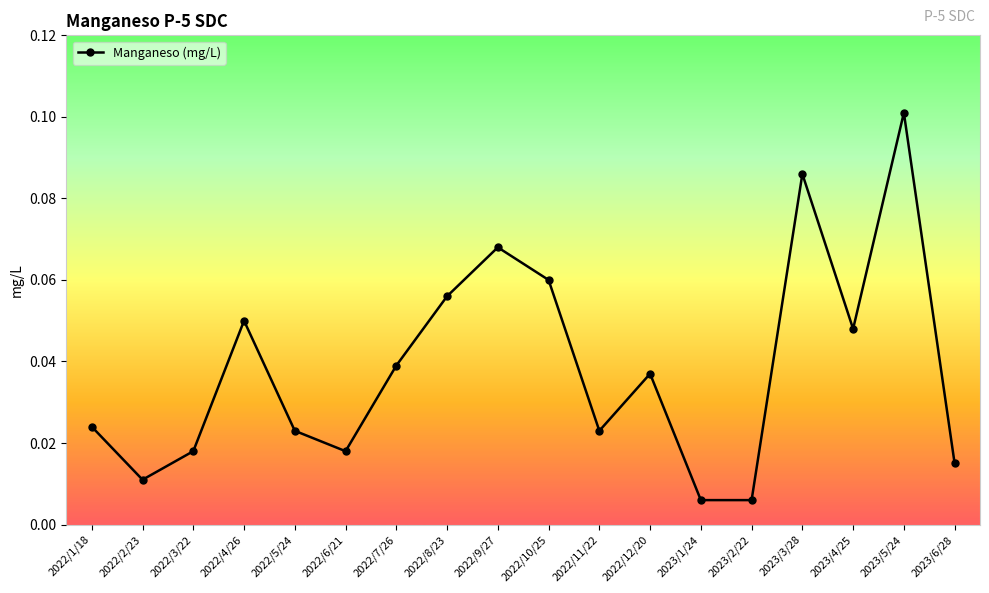

Which has a higher value, 2023/3/28 or 2022/11/22?

2023/3/28